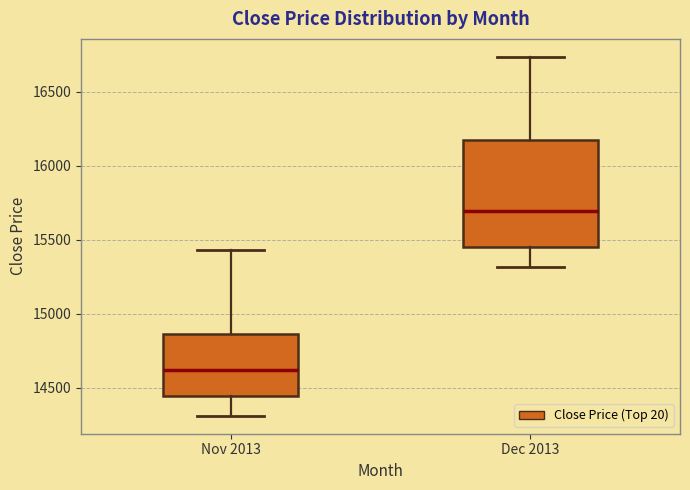

Reading left to right, transcribe this box plot: for each box, give where its median line is, the range the box spans, and where its two whiskers end, as read against the y-axis. The values are not printed on the chart, so give them approximately, as read against the axis.

Nov 2013: median 14600, box 14450 to 14850, whiskers 14300 to 15450
Dec 2013: median 15700, box 15450 to 16150, whiskers 15300 to 16750